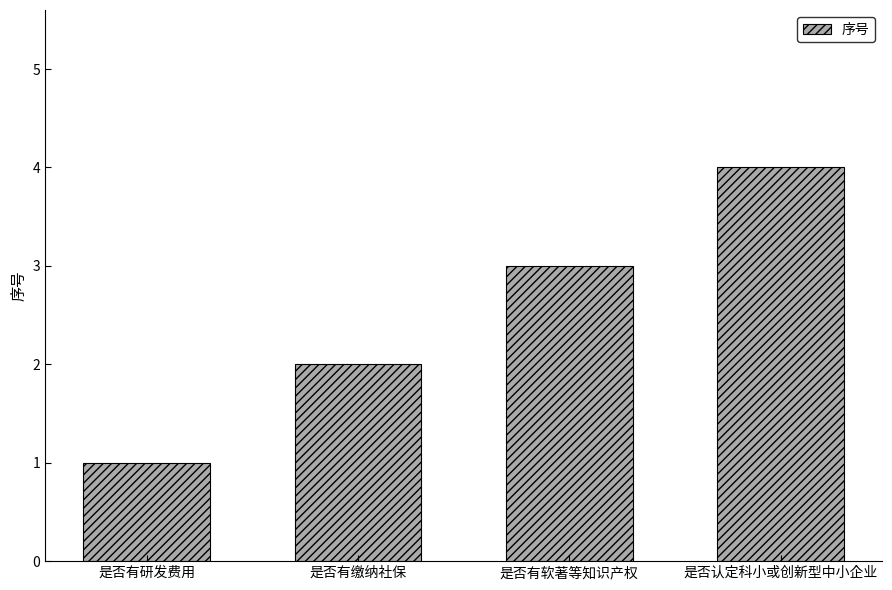

Reading left to right, extract all data points from this chart.

是否有研发费用=1	是否有缴纳社保=2	是否有软著等知识产权=3	是否认定科小或创新型中小企业=4